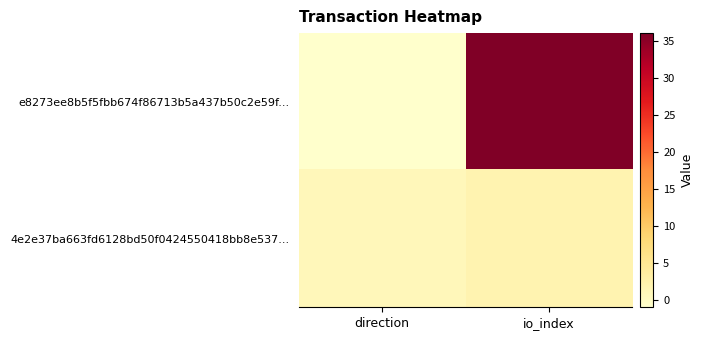

Which series has the largest total across all categories?

e8273ee8b5f5fbb674f86713b5a437b50c2e59f...